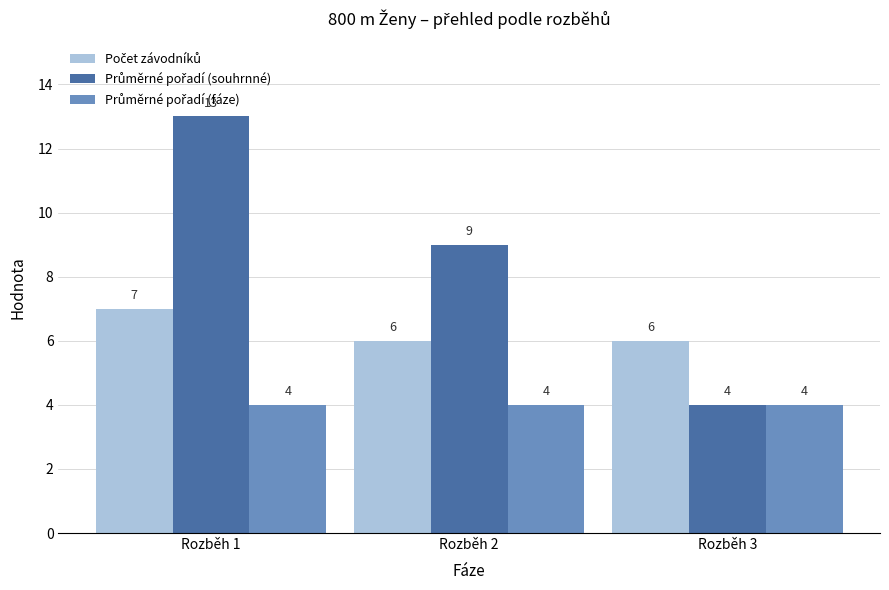

What is the smallest value displayed?

4